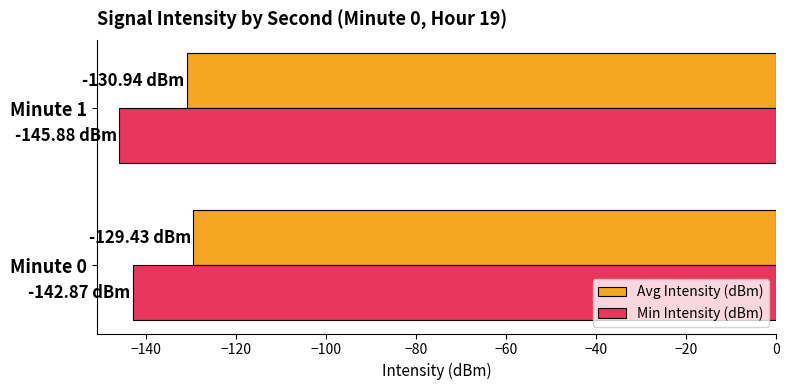

List the series in order of their peak value, highest first.

Avg Intensity (dBm), Min Intensity (dBm)